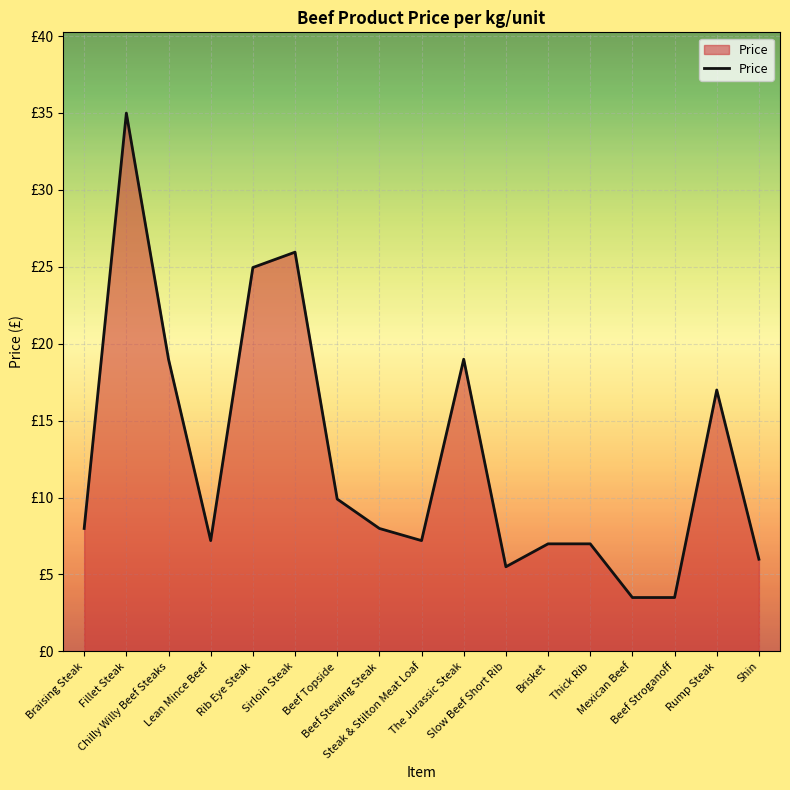

Does the chart display data point markers on the line(s)?

No